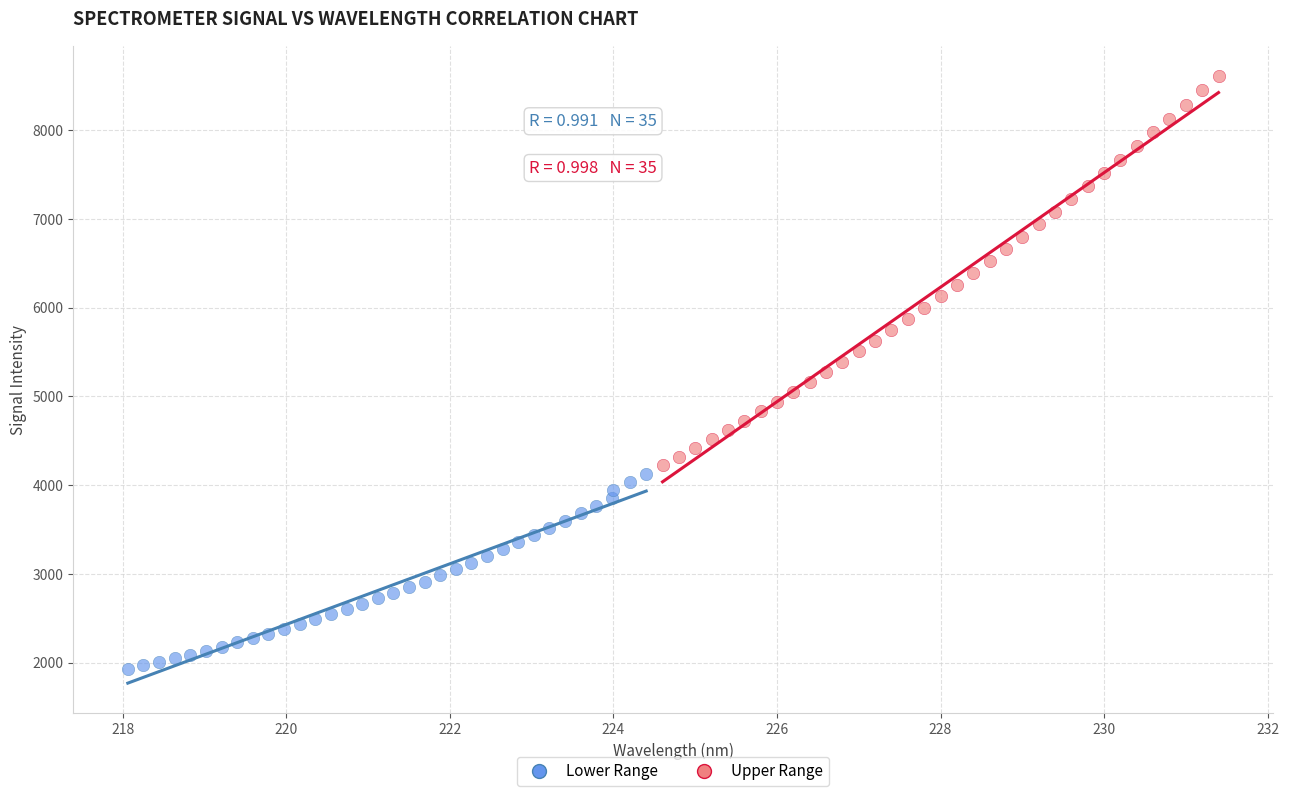

What are all the series names shown in the legend?

Lower Range, Upper Range